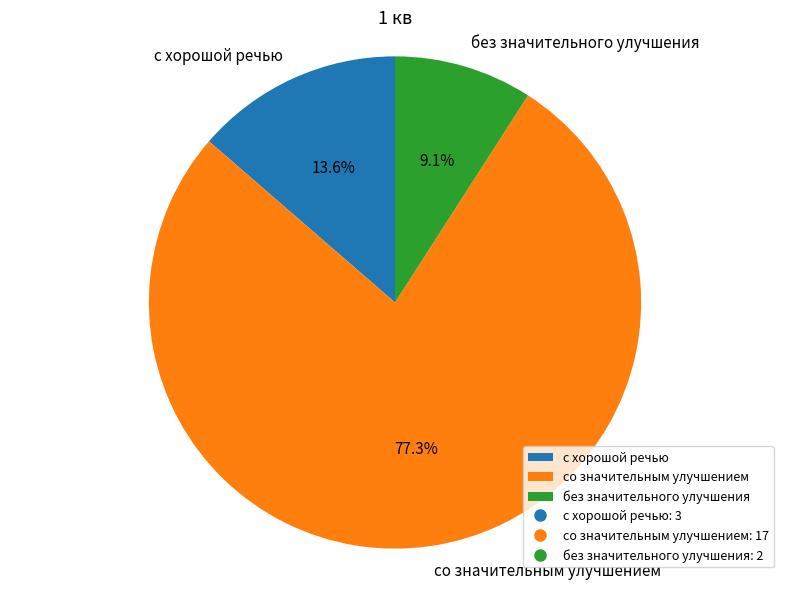

How many segments does this pie chart have?

3